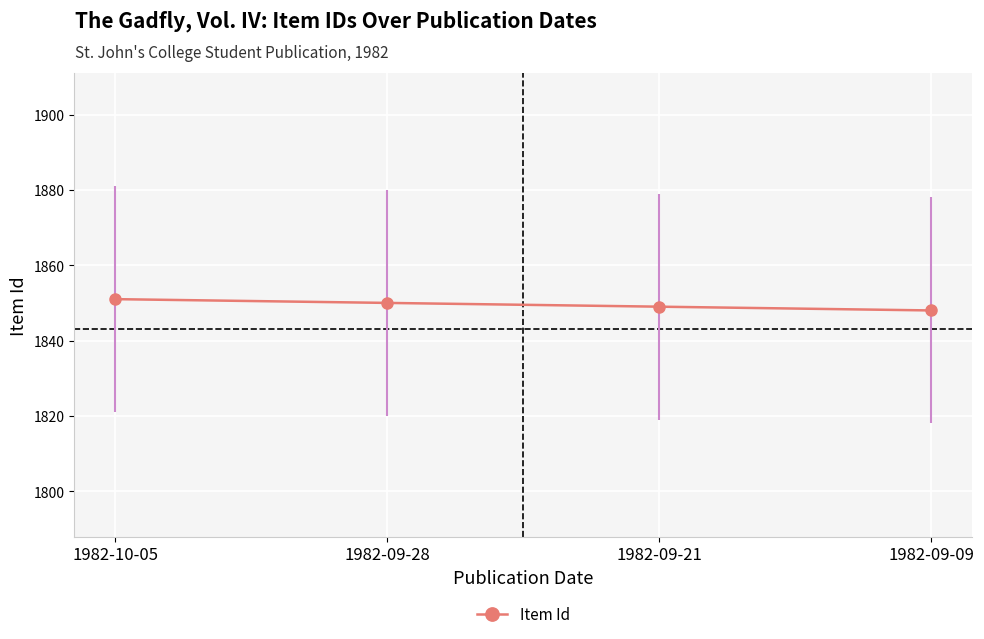

What is the average value?

1850